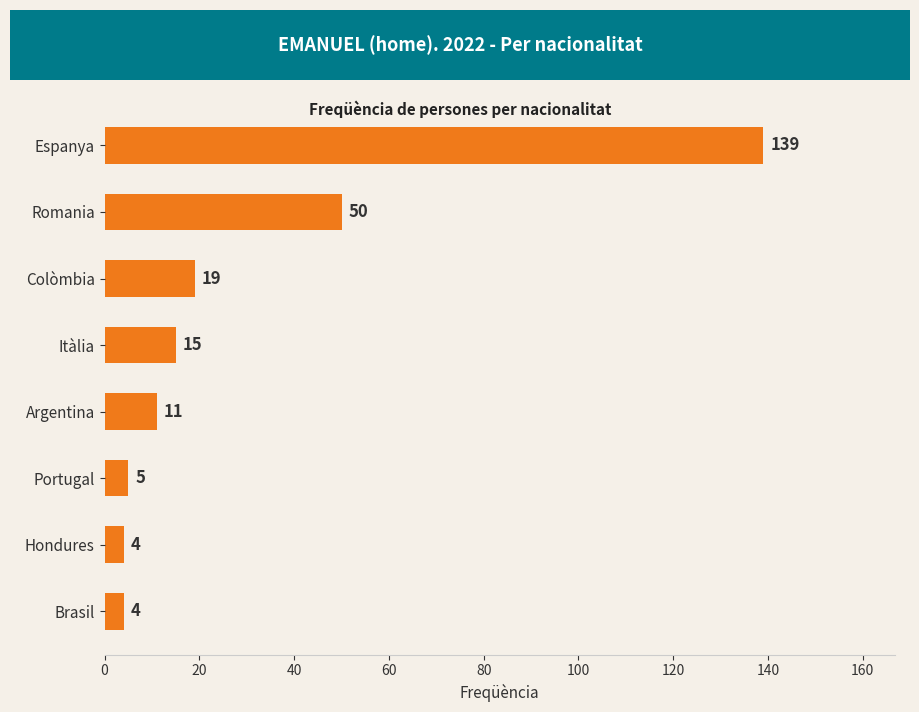

How many data points are less than 15?

4